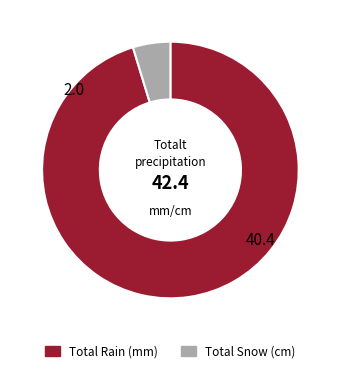

How many segments does this pie chart have?

2